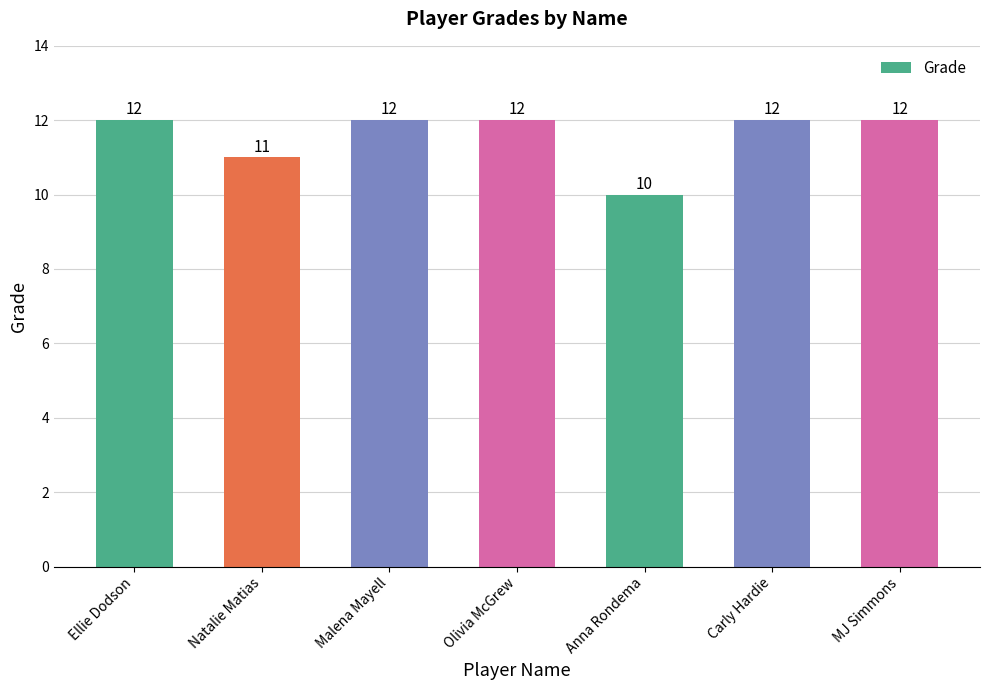

Reading left to right, transcribe all the data shown in this chart.

12	11	12	12	10	12	12